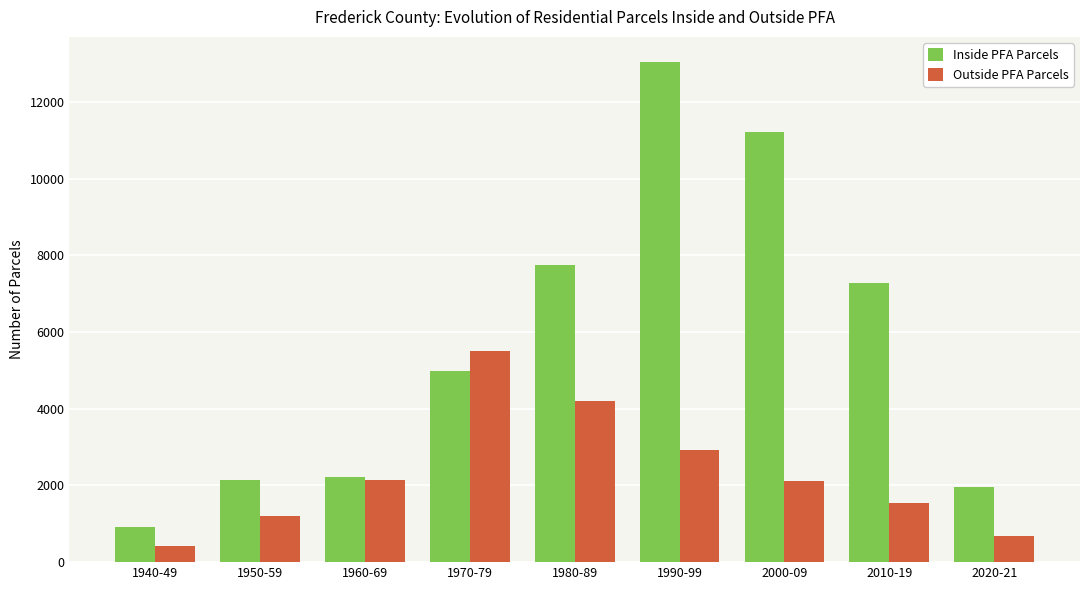

What is the difference between the Outside PFA Parcels values at 1950-59 and 2000-09?

917